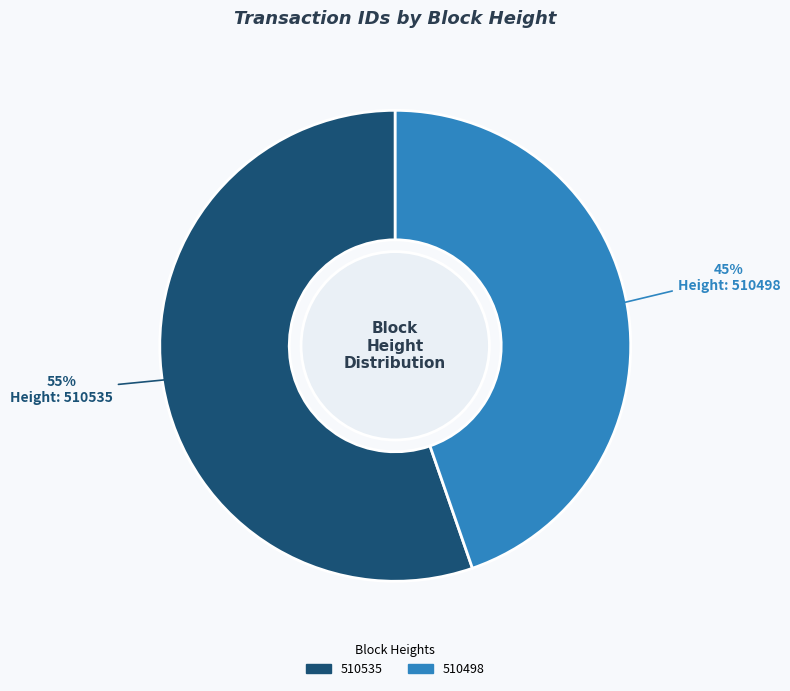

To the nearest percent, what is the average slice percentage?

50%